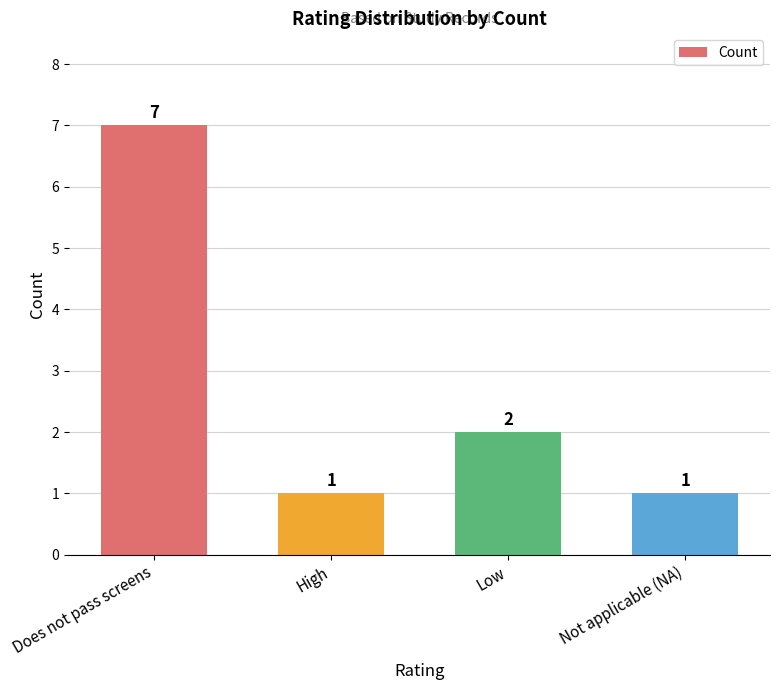

Approximately how many times larger is the value at Not applicable (NA) compared to High?

1.0